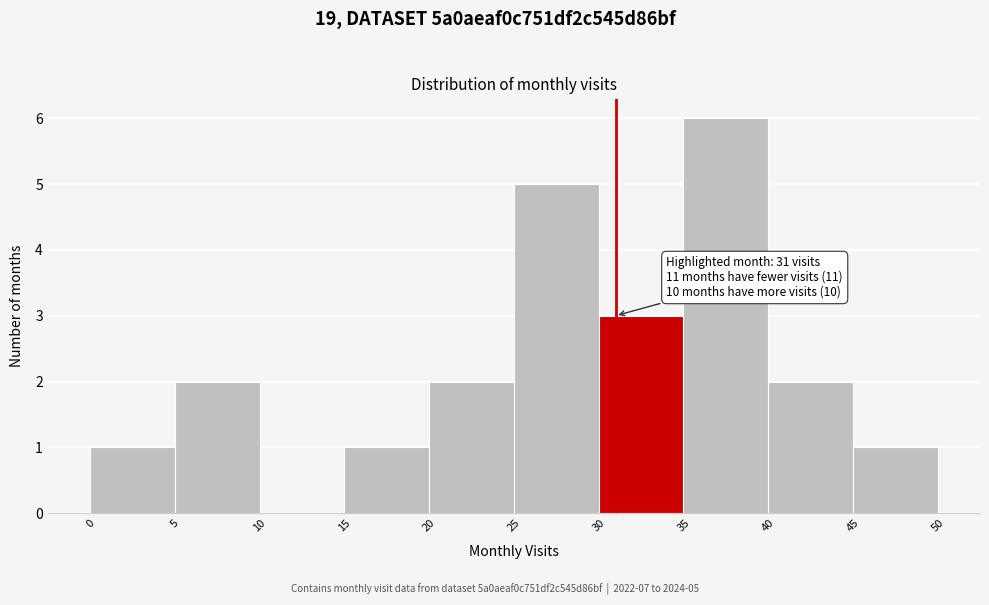

Which range on the x-axis has the tallest bar?

35 to 40